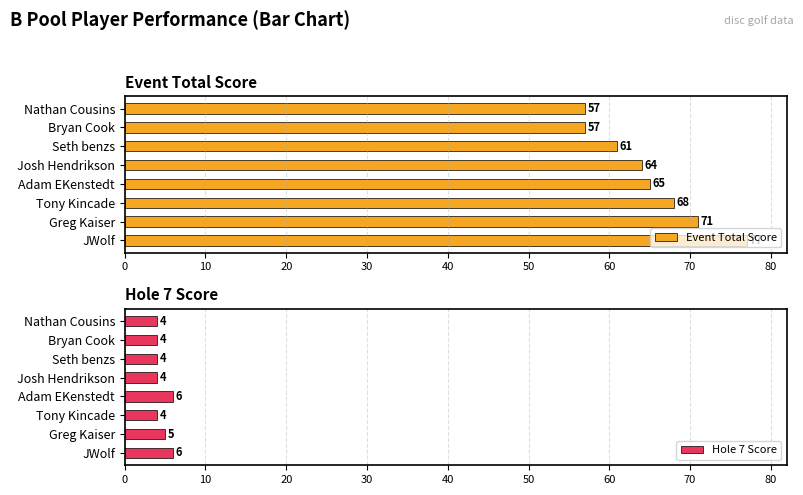

At which label is Hole 7 Score closest to 5?

Greg Kaiser